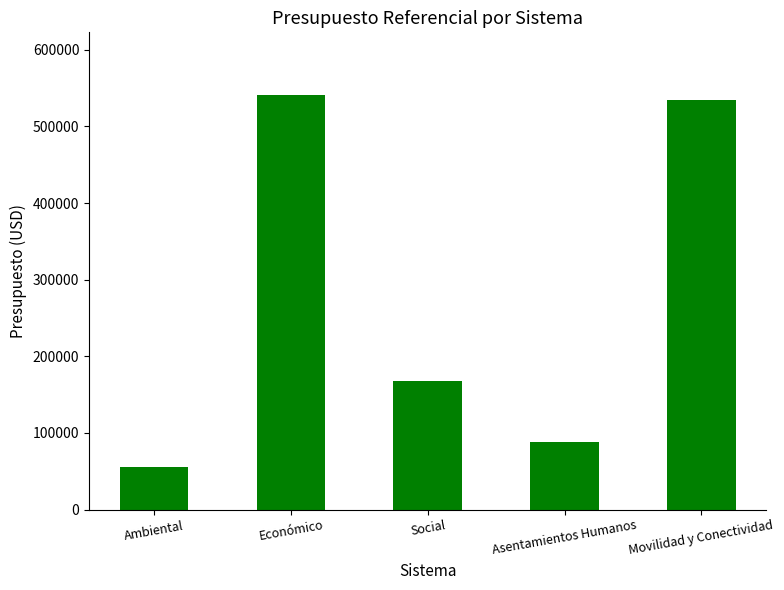

What position from the right is Social?

3